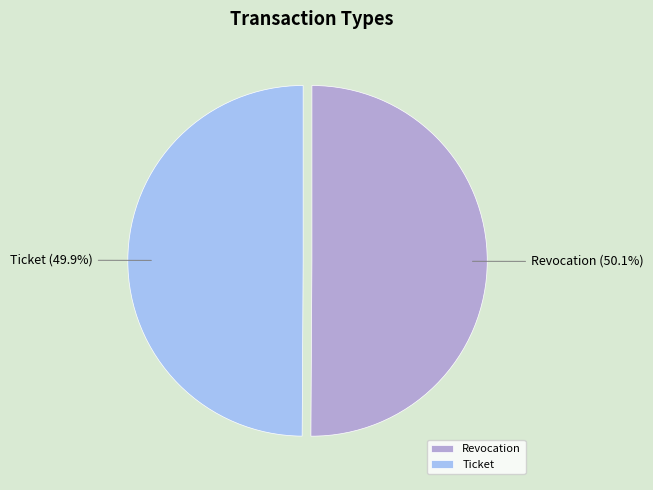

How many segments does this pie chart have?

2